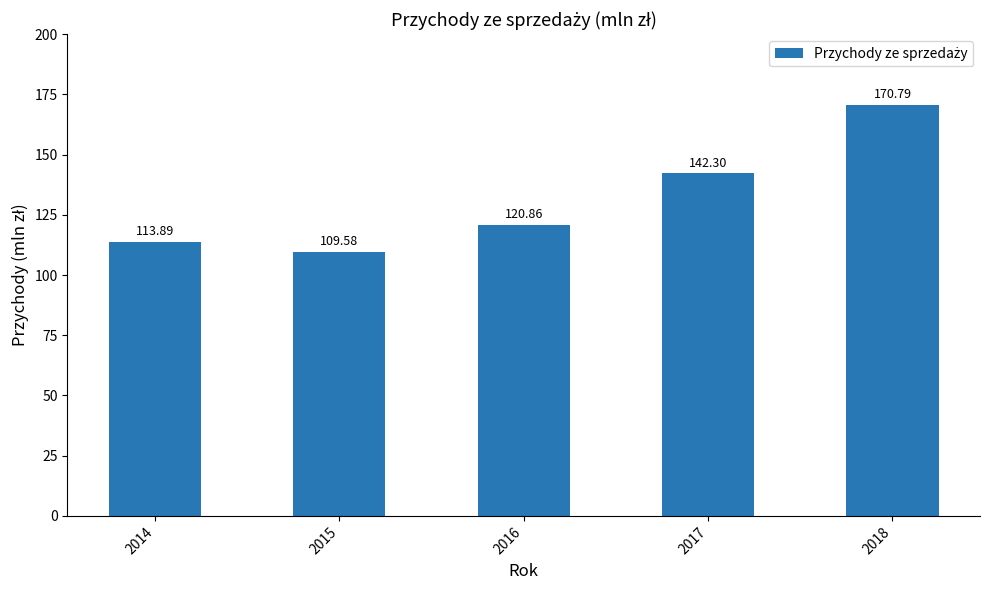

List the labels in order of value, largest first.

2018, 2017, 2016, 2014, 2015